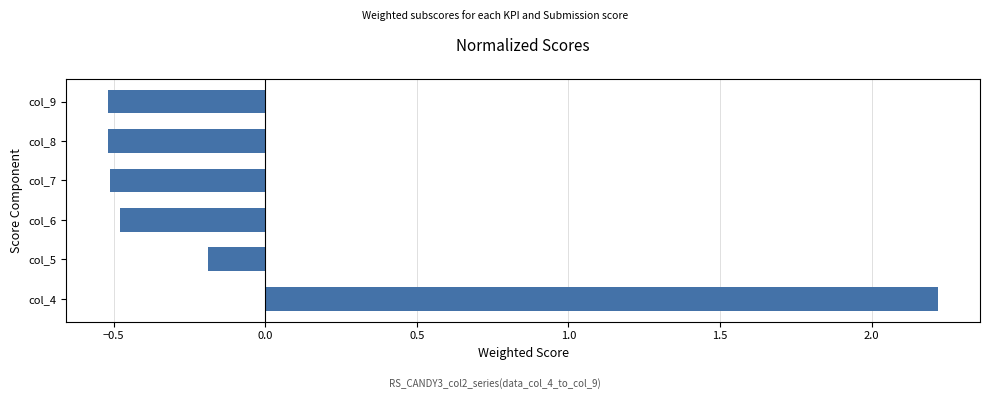

Are the bars horizontal?

Yes